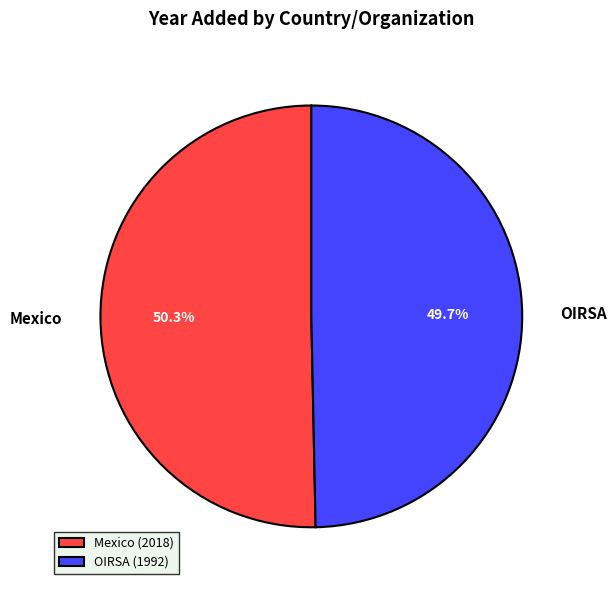

How many segments does this pie chart have?

2